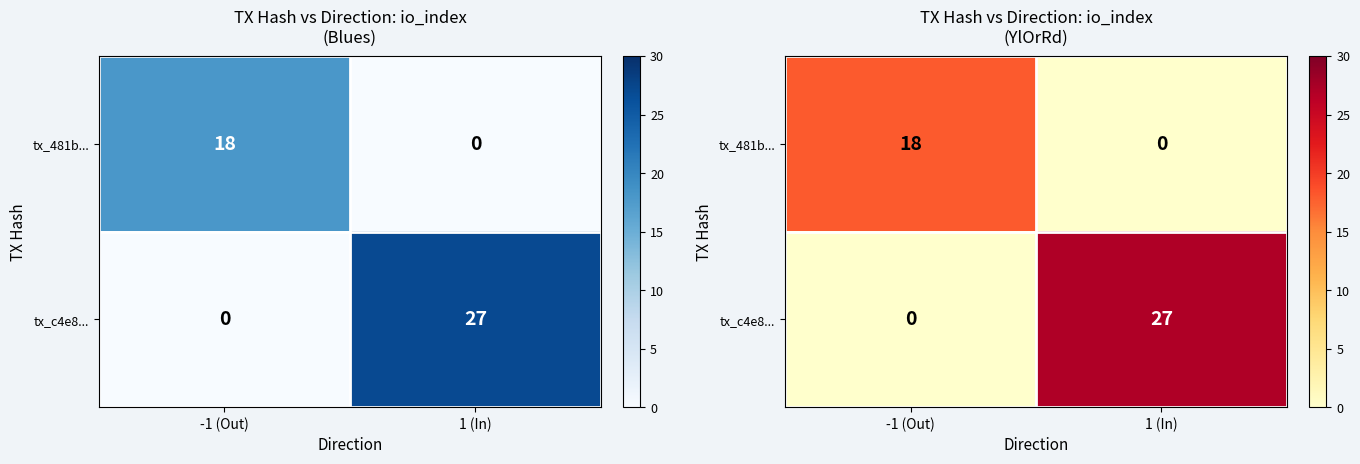

Which series has the largest range (max minus min)?

tx_c4e8...